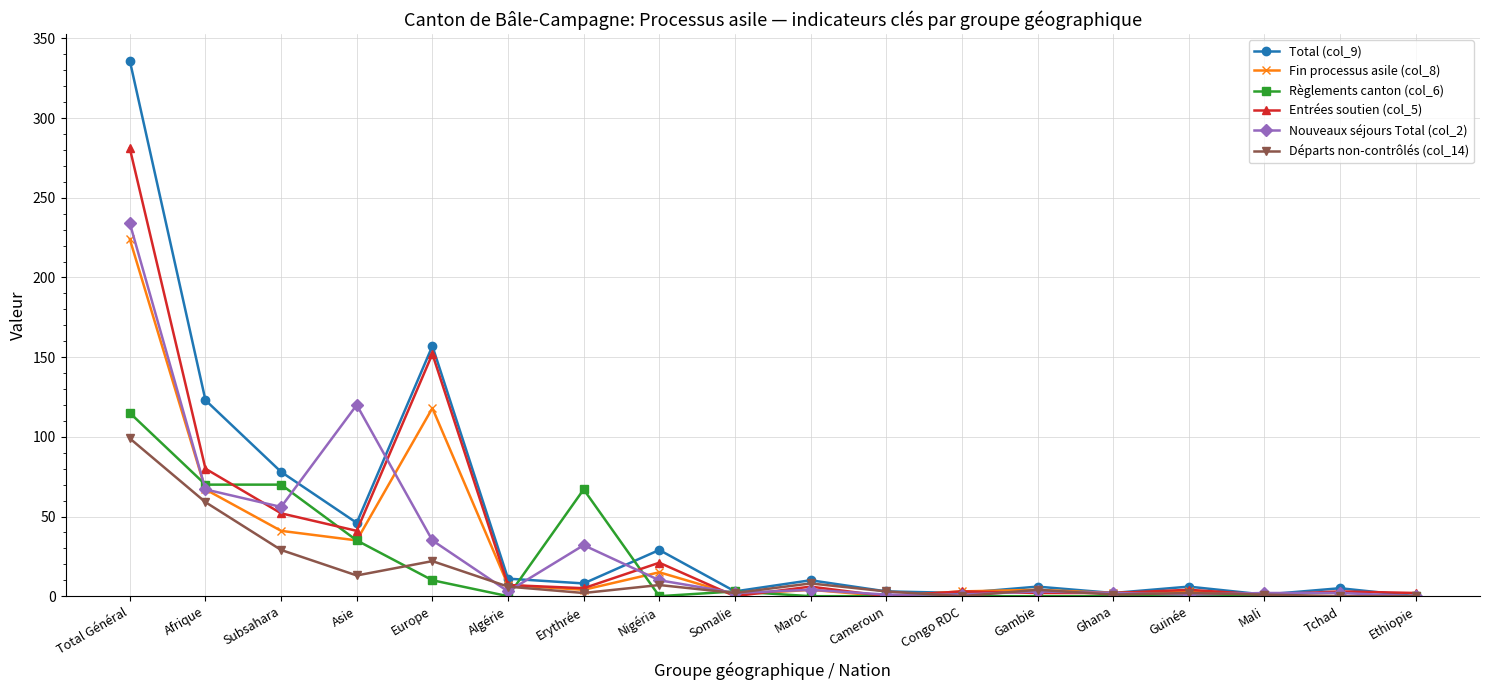

How many distinct data groups are displayed?

6